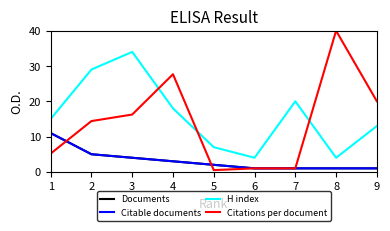

True or false: Citable documents and H index intersect in this chart.

False